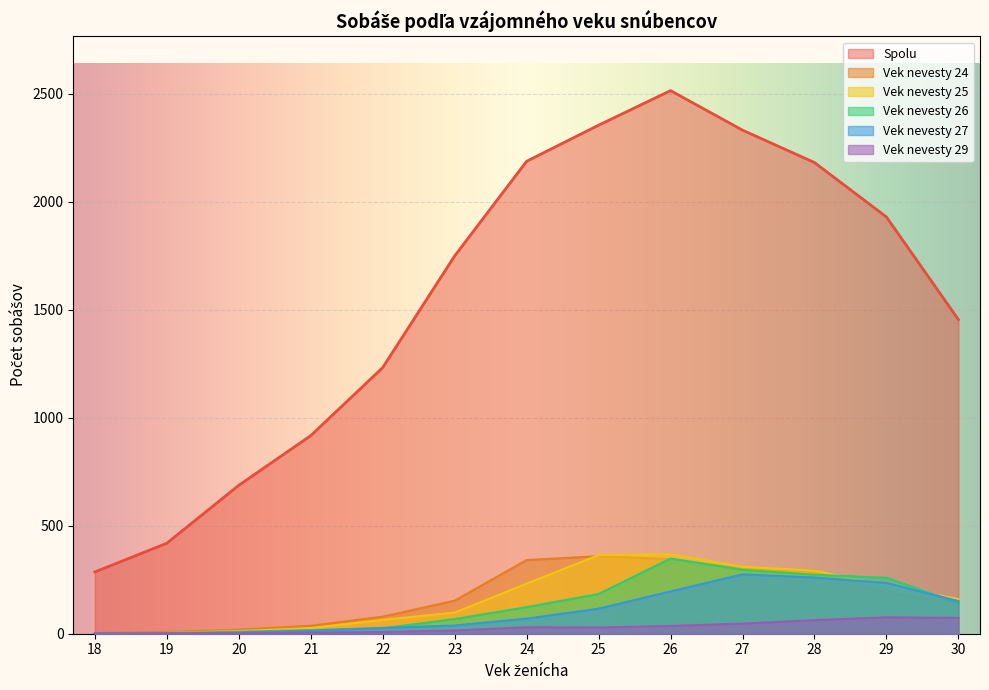

How many values in the vek_24 series exceed 153?

6